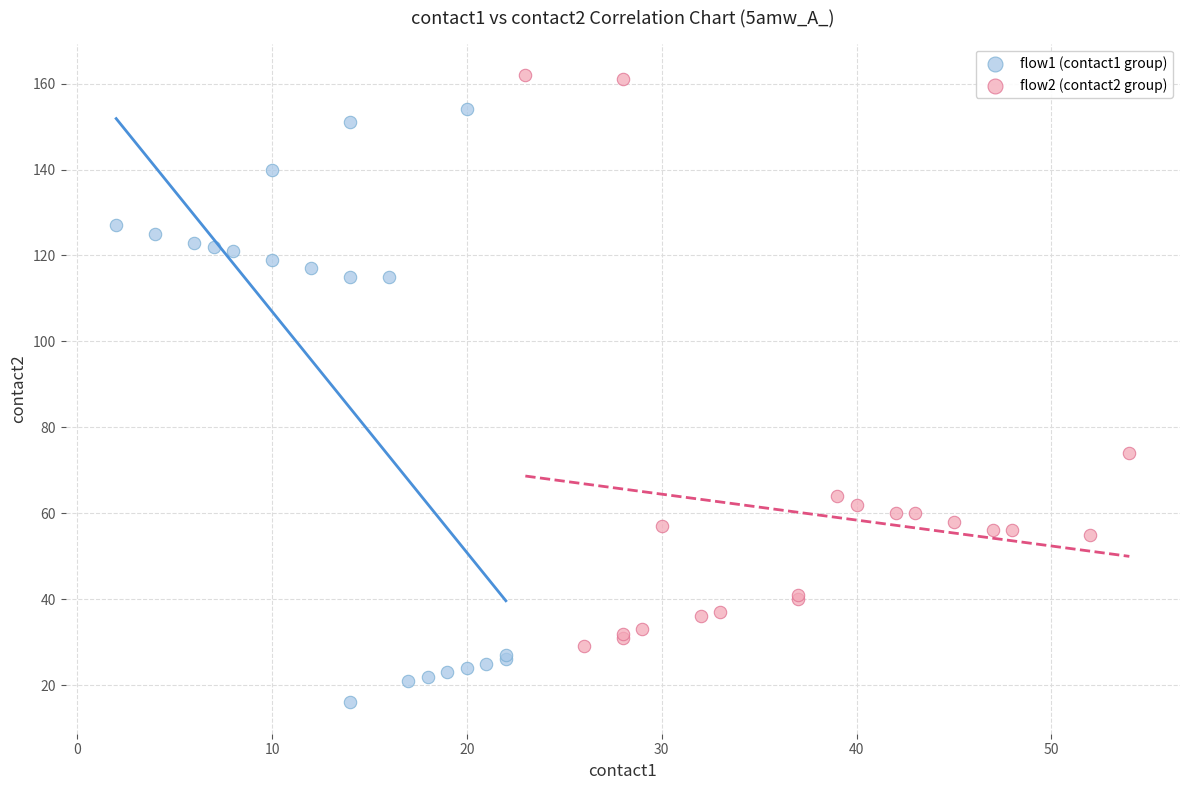

What are all the series names shown in the legend?

flow1 (contact1 group), flow2 (contact2 group)